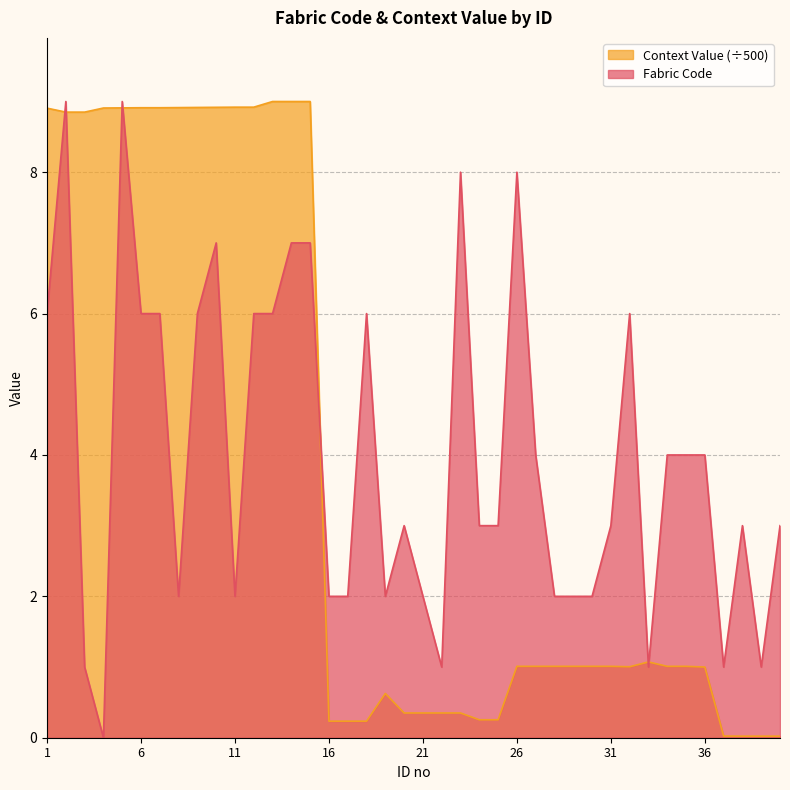

How many intersections are there between Context Value and Fabric Code?

7